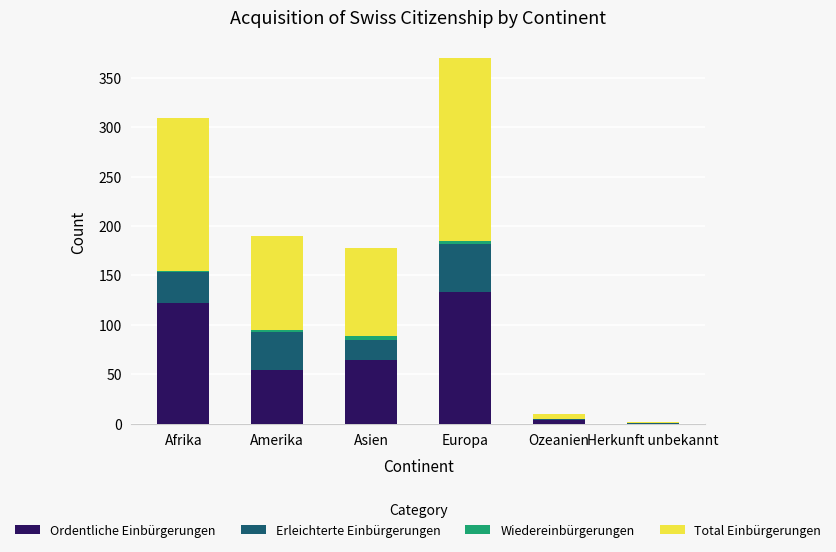

The value of Ordentliche Einbürgerungen at Afrika is 122. True or false?

True